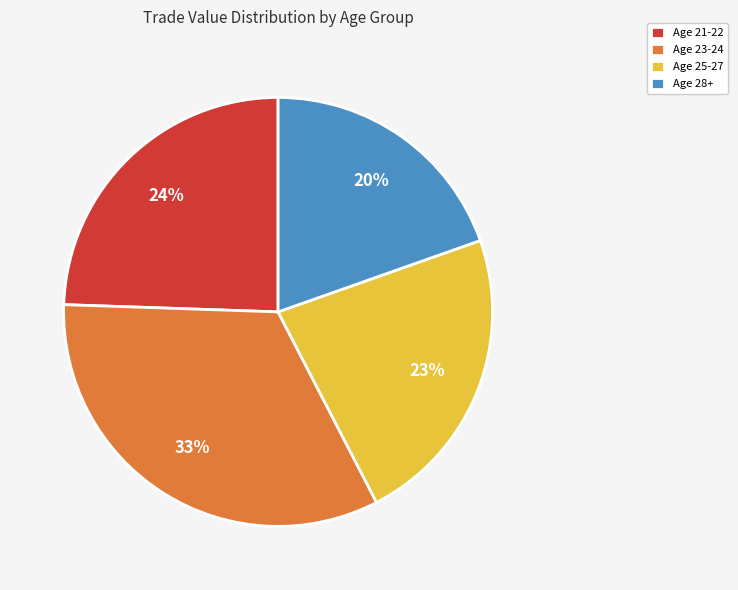

How many segments does this pie chart have?

4